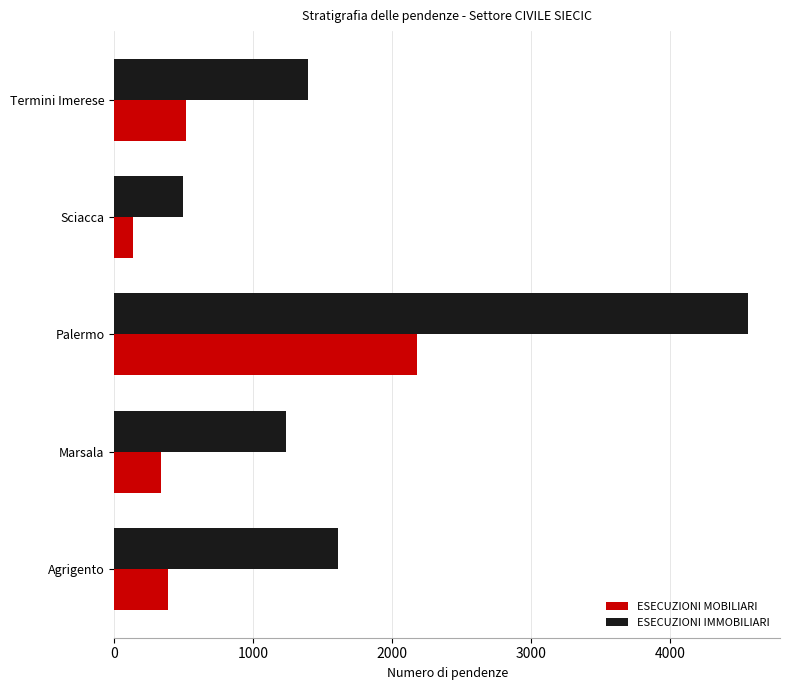

What is the difference between the maximum and minimum values in the ESECUZIONI MOBILIARI series?

2044